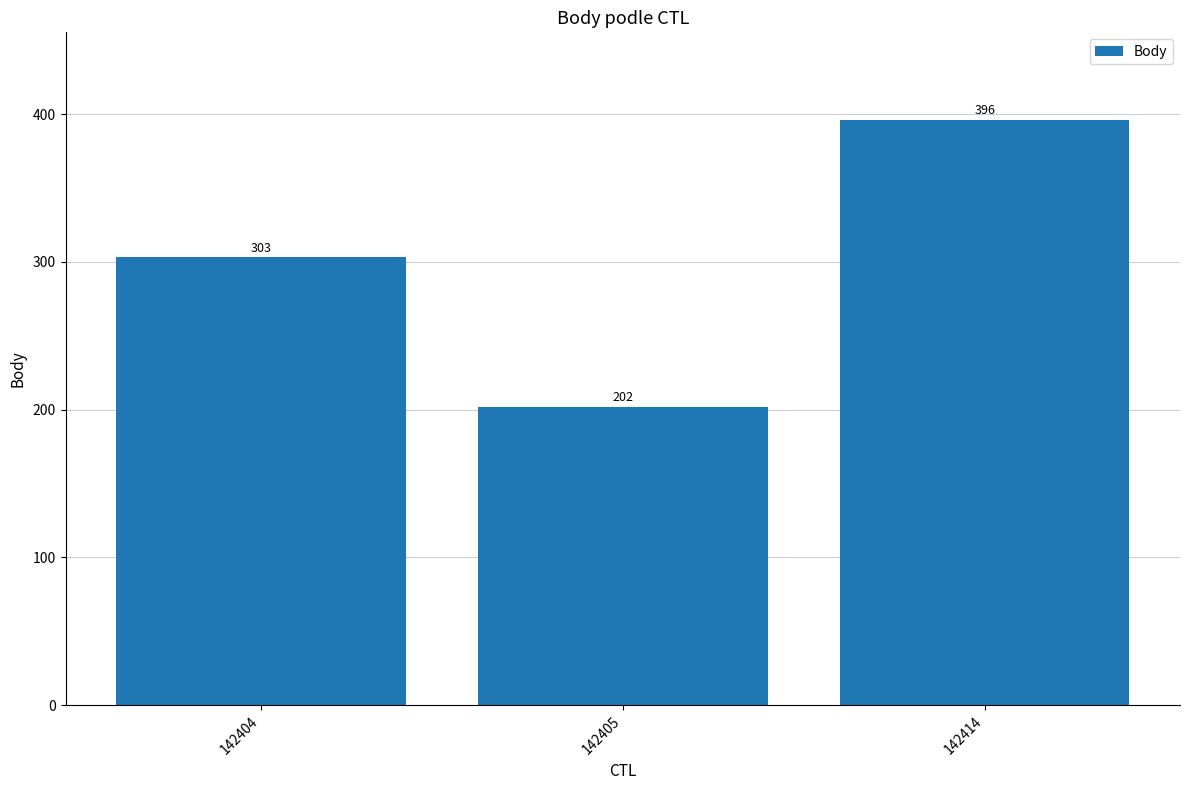

List the labels in order of value, smallest first.

142405, 142404, 142414